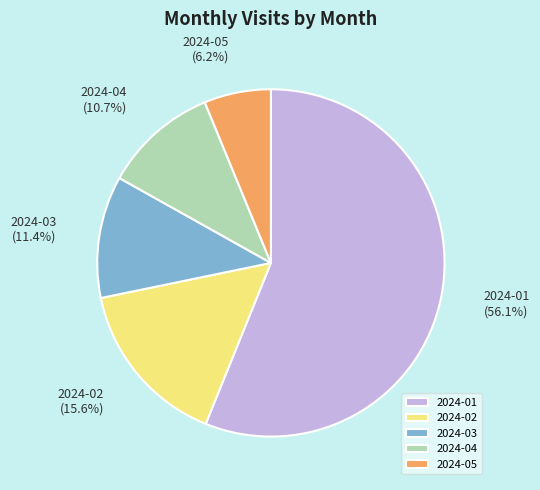

Which has a higher value, 2024-01 or 2024-05?

2024-01